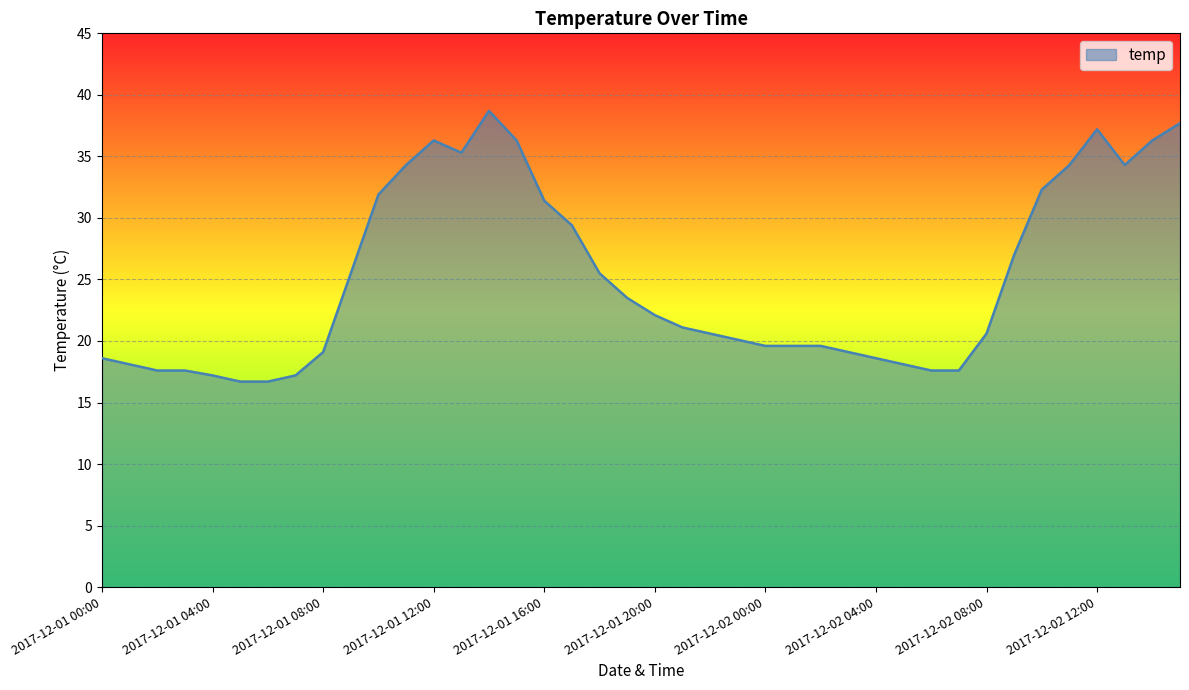

What is the difference between the second highest and minimum values?

21.0